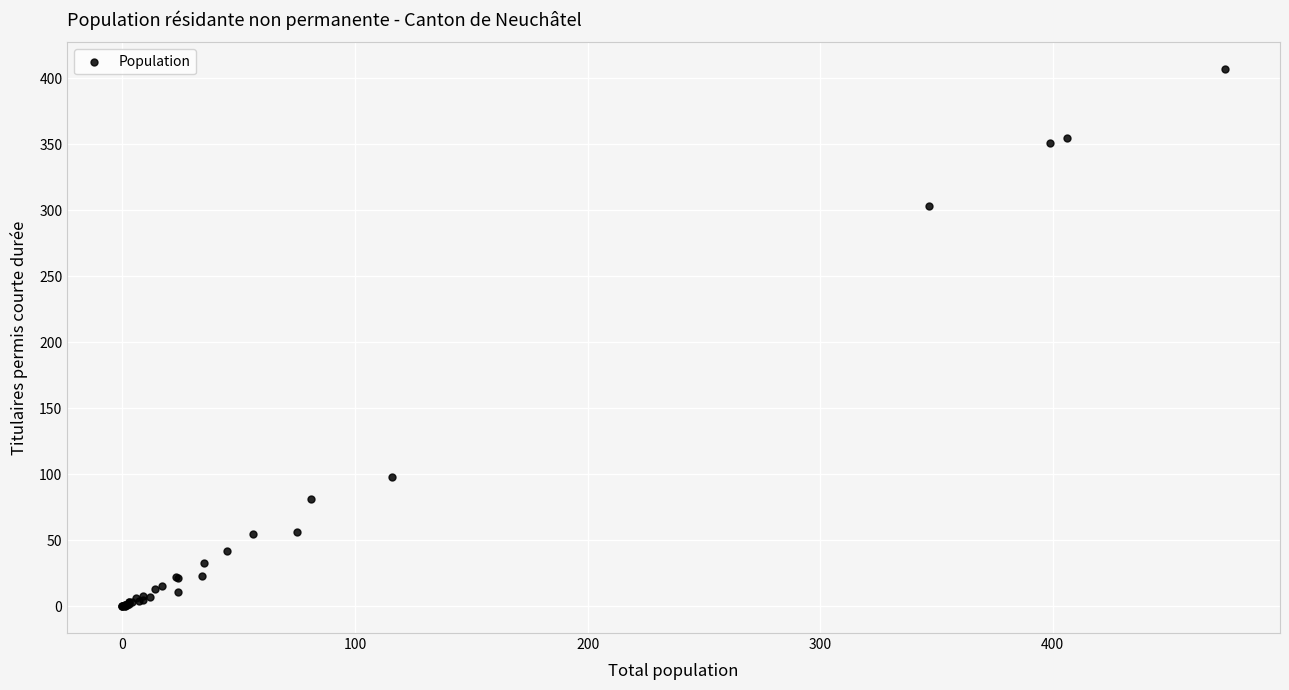

What Y value in the scatter plot is closest to 203?

303